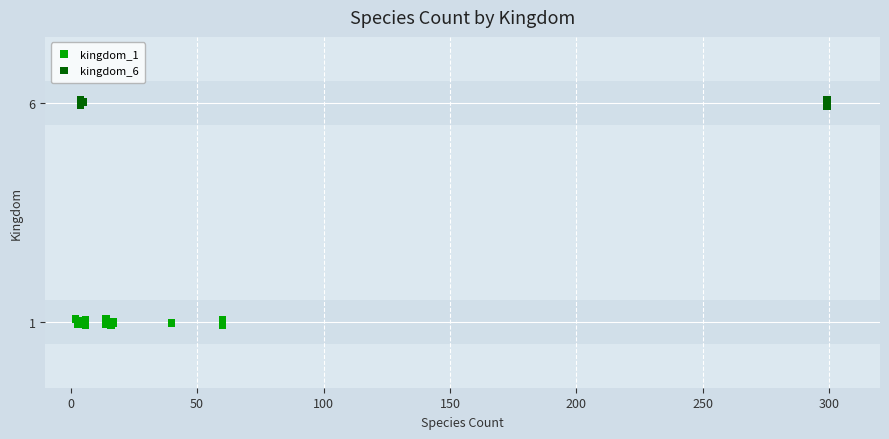

What are all the series names shown in the legend?

kingdom_1, kingdom_6